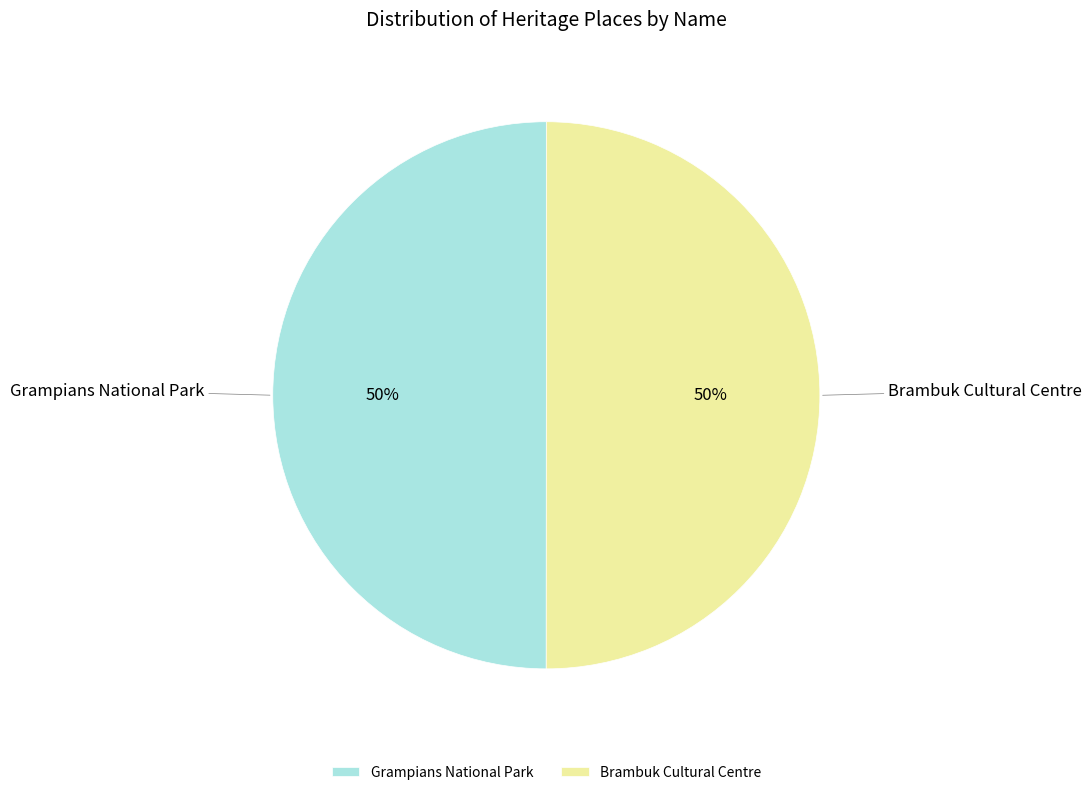

What percentage is the Grampians National Park slice, to the nearest percent?

50%